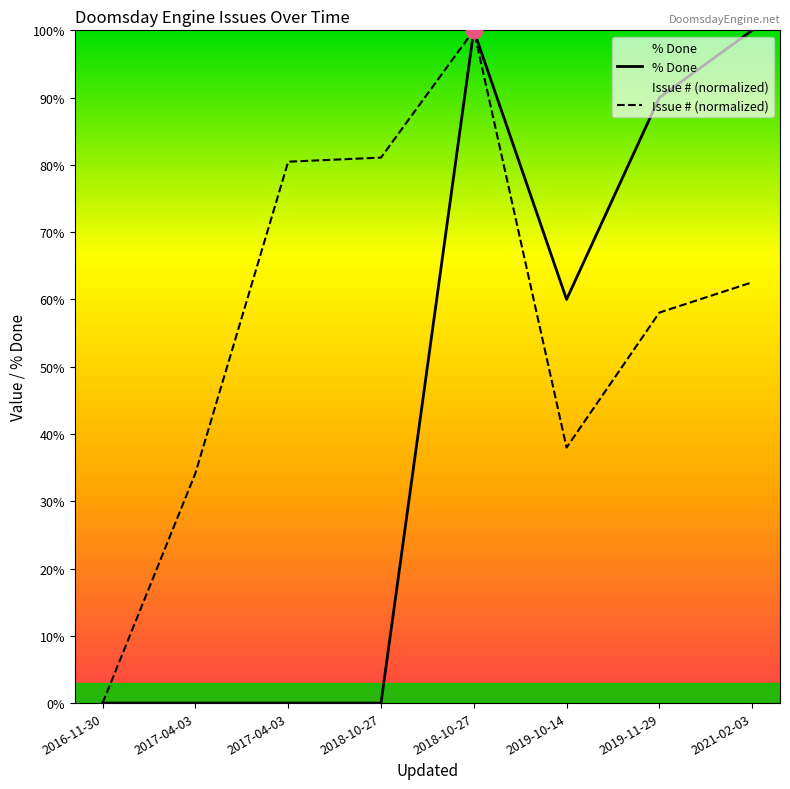

Is the value of Issue # at 2018-10-27 greater than the value of % Done at 2018-10-27?

Yes